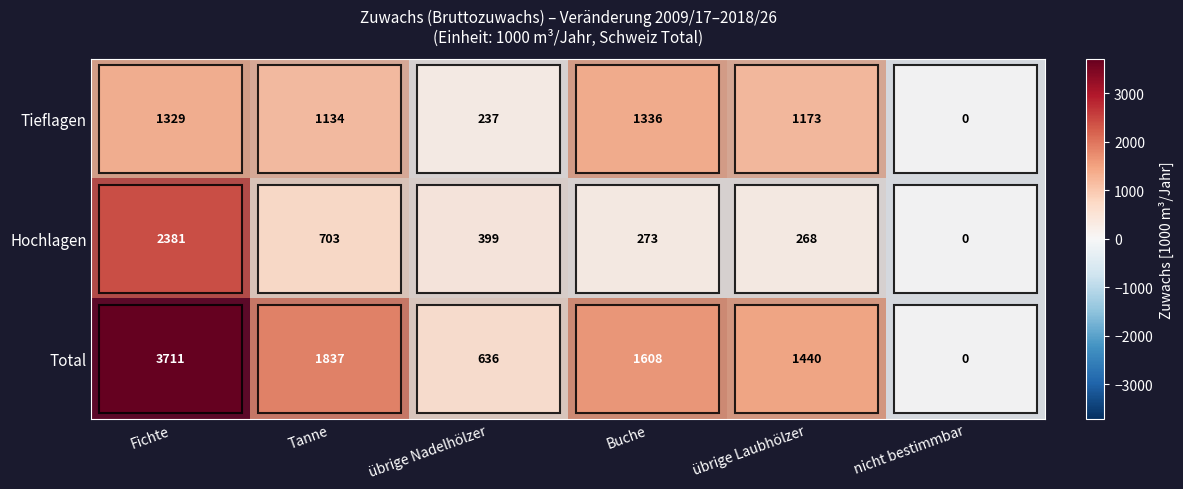

List the series in order of their peak value, lowest first.

Tieflagen, Hochlagen, Total